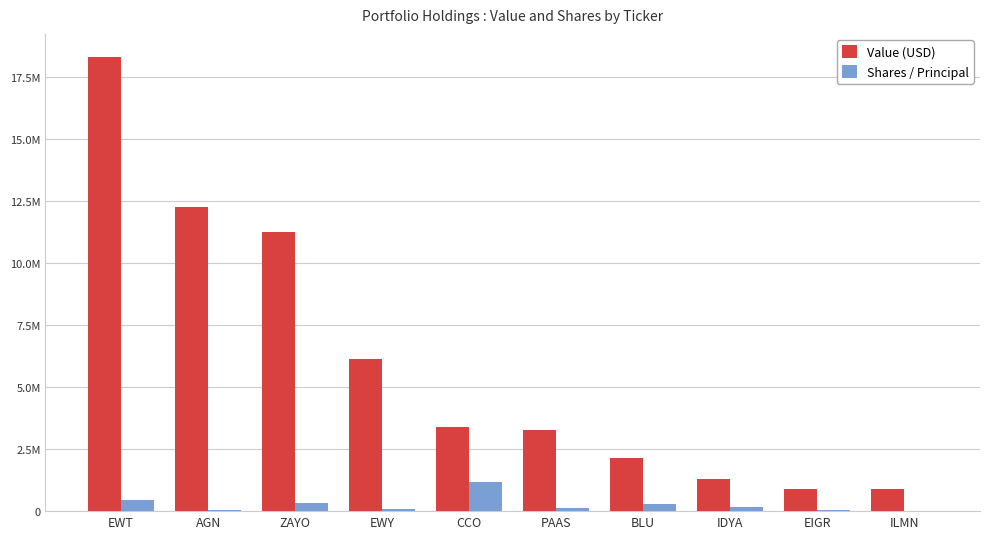

Reading right to left, extract all data points from this chart.

Value (USD): 897000	894000	1306000	2143000	3293000	3375000	6136000	11258000	12290000	18338000
Shares / Principal: 2704	60000	174083	282000	139010	1180000	98671	324900	64290	445859